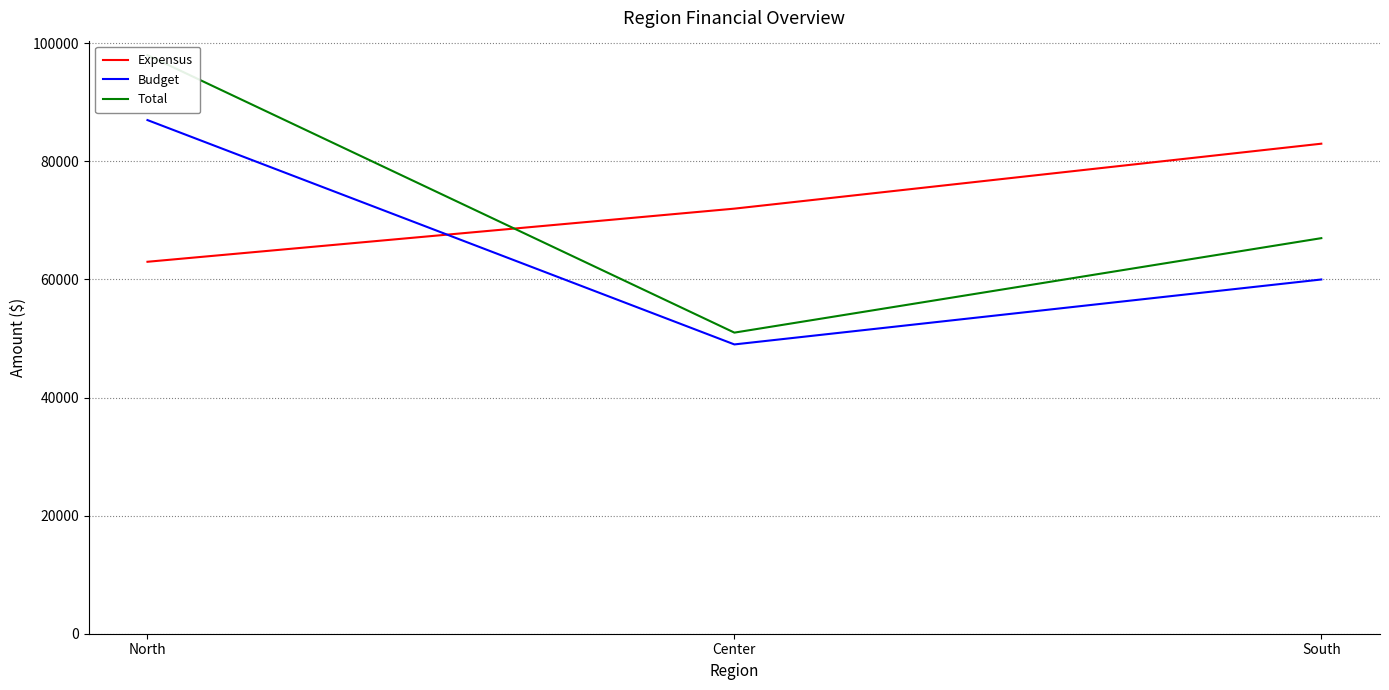

Rank the categories by Budget value from lowest to highest.

Center, South, North